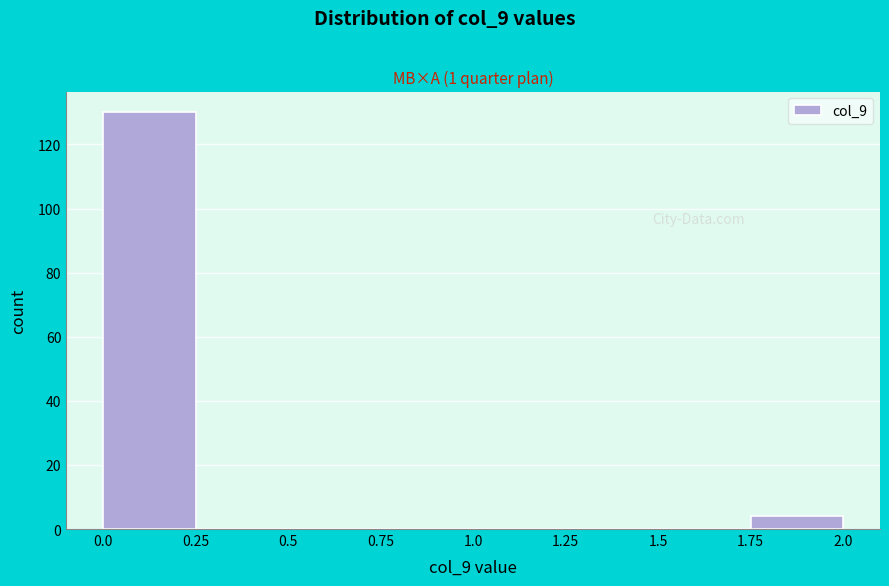

What is the height of the bar covering 1.75 to 2.0 on the x-axis? The values are not printed on the chart, so give them approximately, as read against the axis.

4